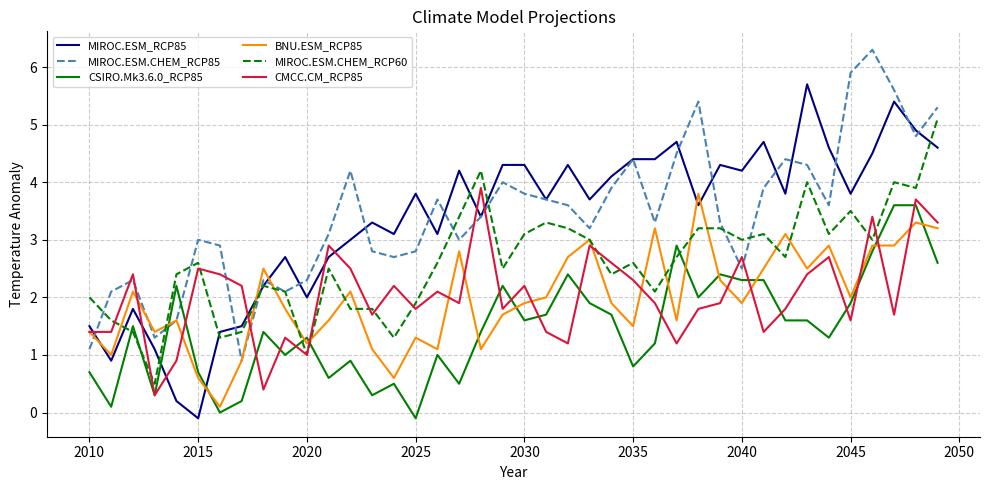

What is the sum of all MIROC.ESM.CHEM_RCP85 values?

137.3